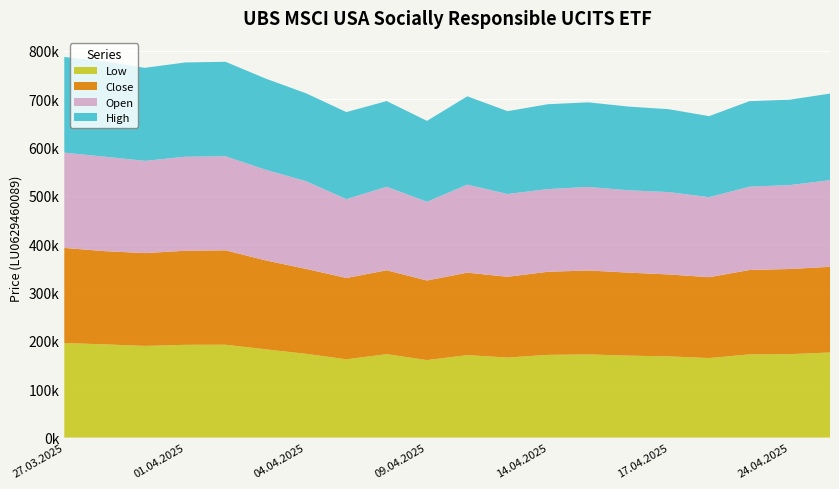

Reading right to left, transcribe all the data shown in this chart.

Open: 179125	173542	172422	165364	170362	170303	172817	171053	171207	182081	162807	172691	163055	181252	187501	194491	194508	190781	195365	197079
High: 179125	176598	176814	167669	171388	173105	174907	175517	171293	182666	167327	177164	180092	181892	188480	195398	194932	192406	196825	197957
Low: 175890	172416	171959	164347	167858	169370	171879	170976	165445	170403	160174	172385	161817	173118	182437	191984	191760	189528	192704	195493
Close: 177194	176150	174457	167288	169411	171676	173631	171820	167003	170554	164592	173590	168129	175650	183846	195243	194510	191906	192786	196627